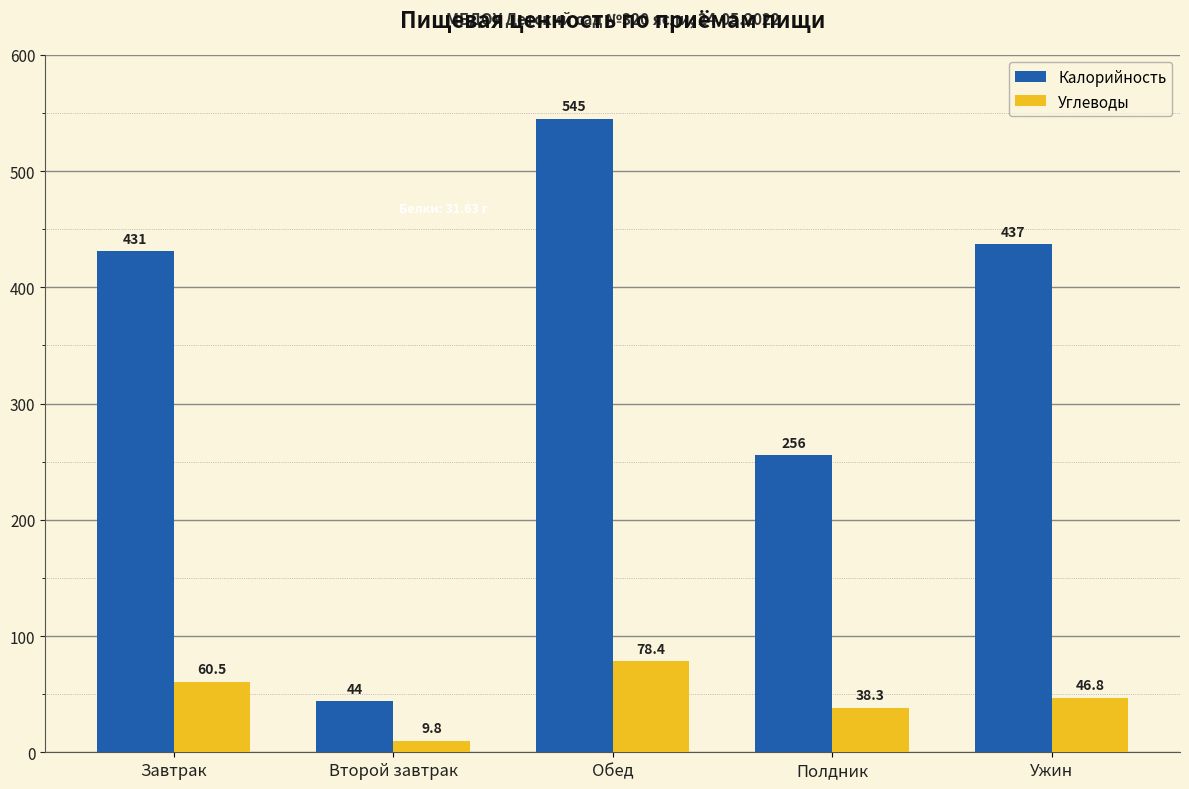

How many groups of bars are there?

5